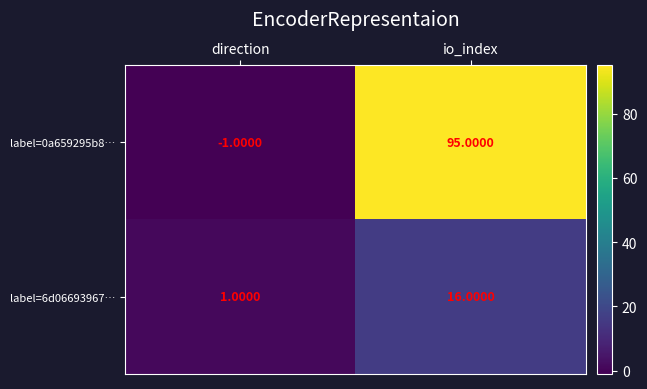

Which series has the largest total across all categories?

label=0a659295b8…